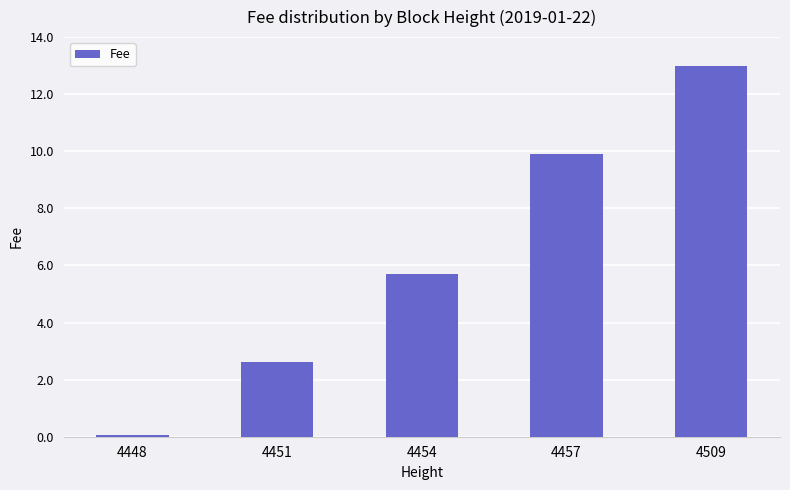

Read the value at 4451.

2.6